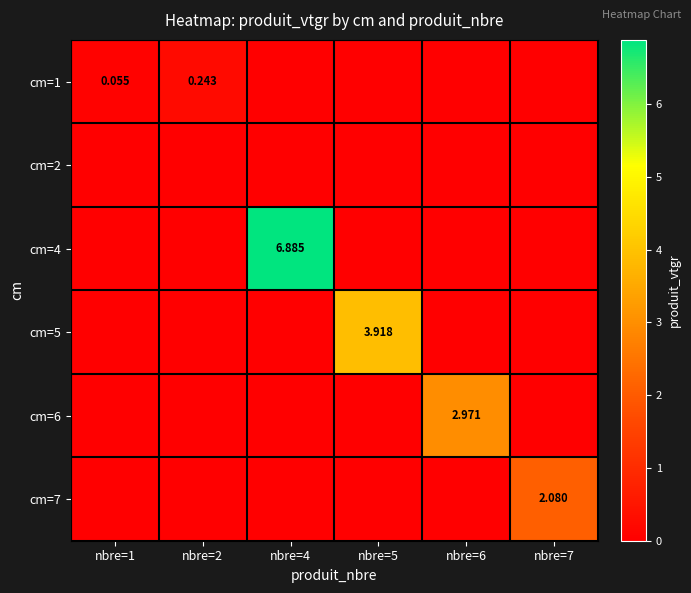

List the labels in order of cm=1 value, smallest first.

nbre=4, nbre=5, nbre=6, nbre=7, nbre=1, nbre=2